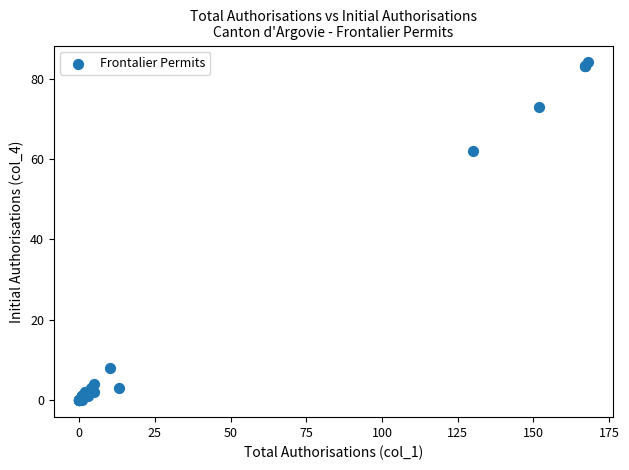

What Y value in the scatter plot is closest to 42?

62